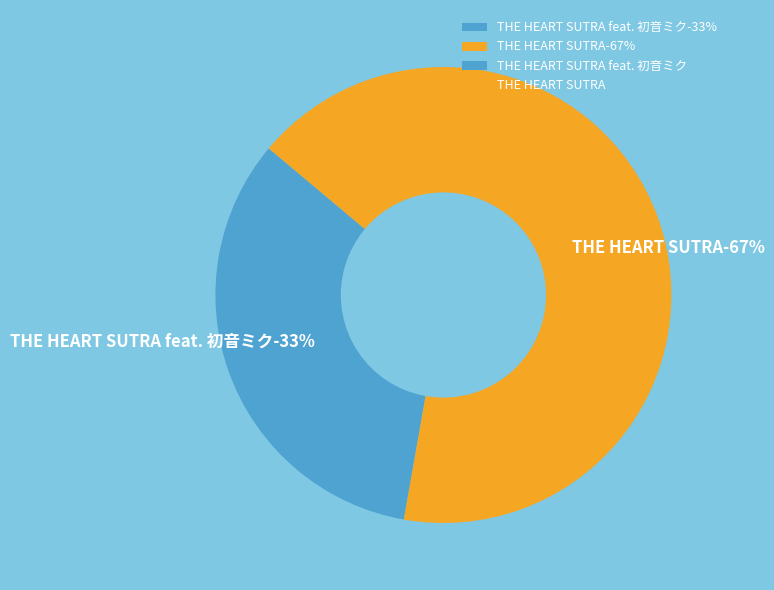

What is the total percentage of THE HEART SUTRA and THE HEART SUTRA feat. 初音ミク?

100.0%